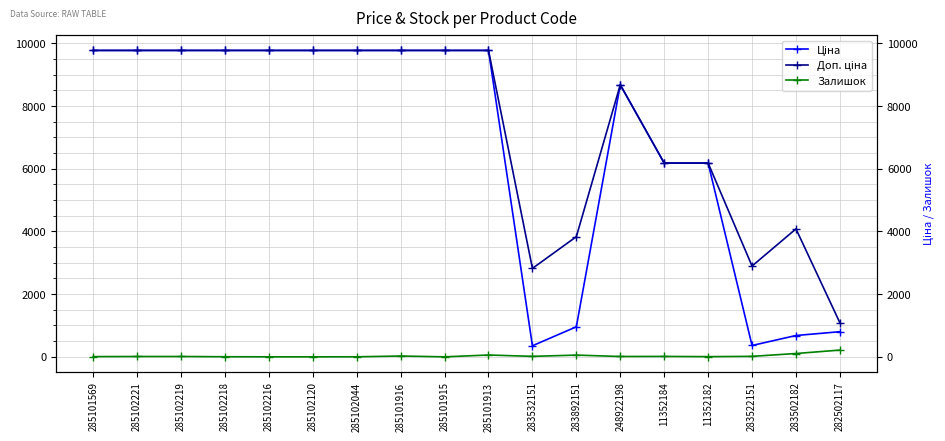

Is the value of Доп. ціна at 282502117 greater than the value of Ціна at 285102120?

No